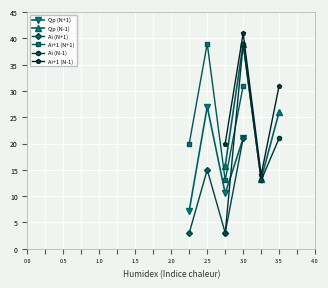

Reading left to right, extract all data points from this chart.

Qp (N+1): 7.2	27.0	10.5	21.0
Qp (N-1): 15.8	39.0	13.2	26.0
Аi (N+1): 3.0	15.0	3.0	21.0
Аi+1 (N+1): 20.0	39.0	13.0	31.0
Аi (N-1): 3.0	39.0	13.0	21.0
Аi+1 (N-1): 20.0	41.0	14.0	31.0